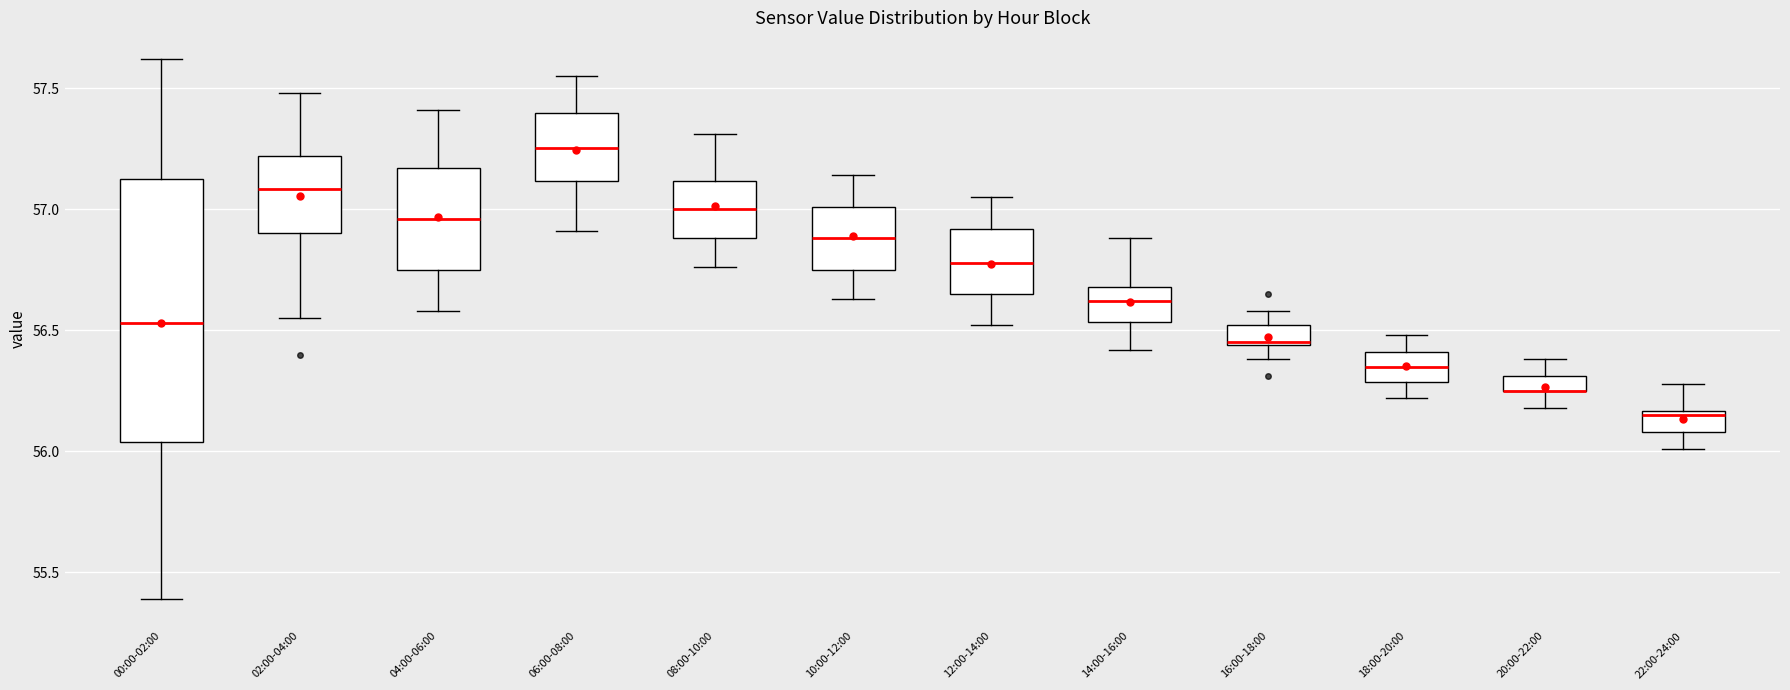

Which box is the tallest, from its lower edge to its upper edge?

00:00-02:00